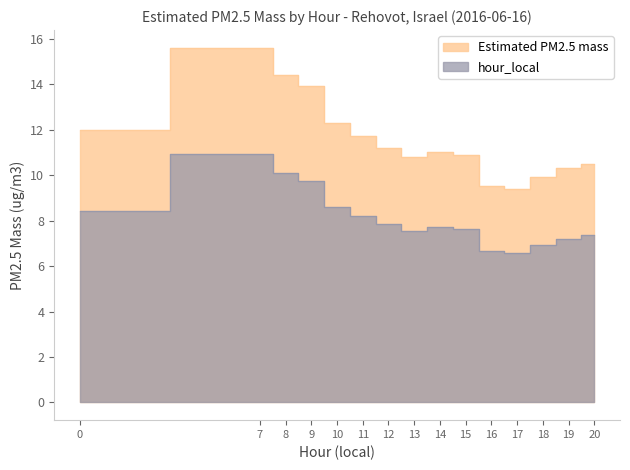

True or false: there are more than 2 points higher than both neighbors.

False